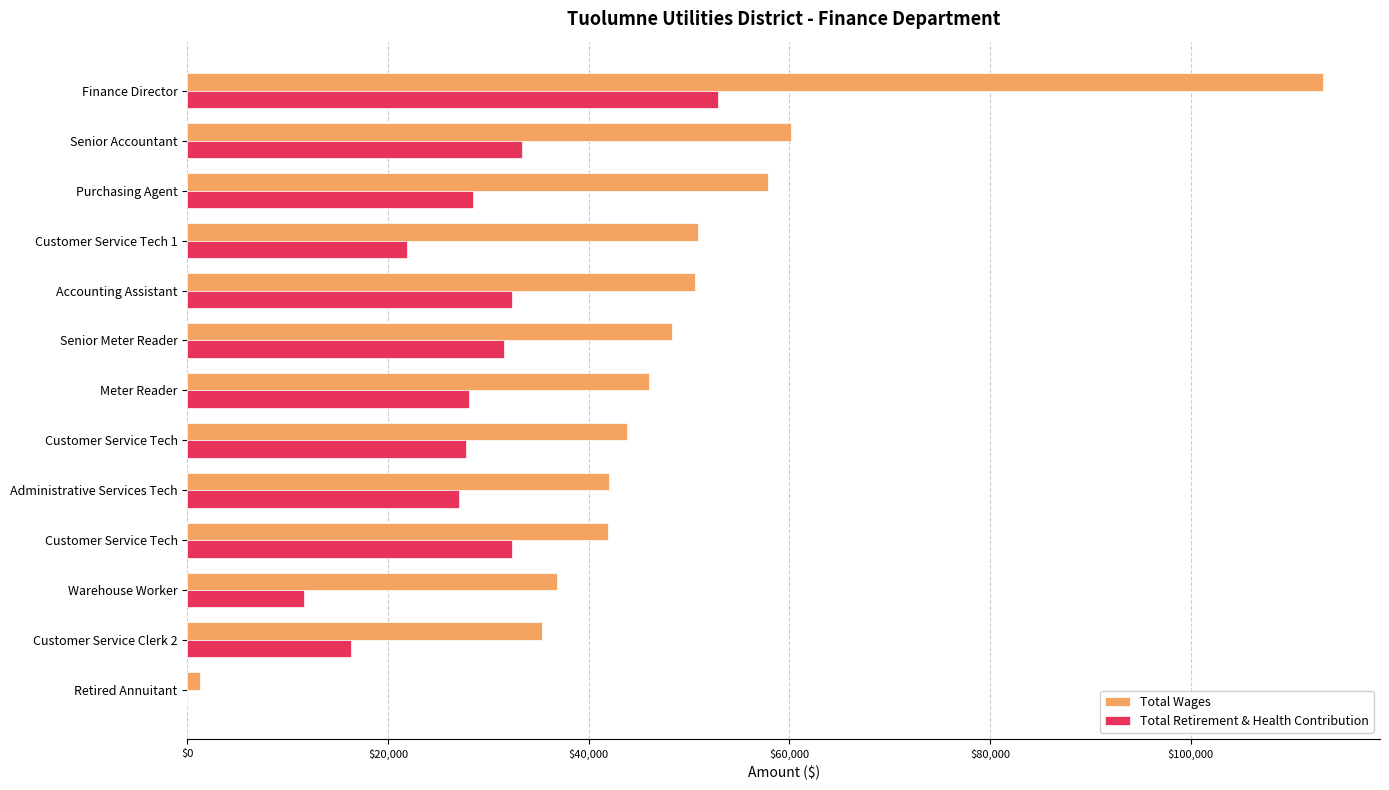

At which label is Total Wages closest to 57213?

Purchasing Agent